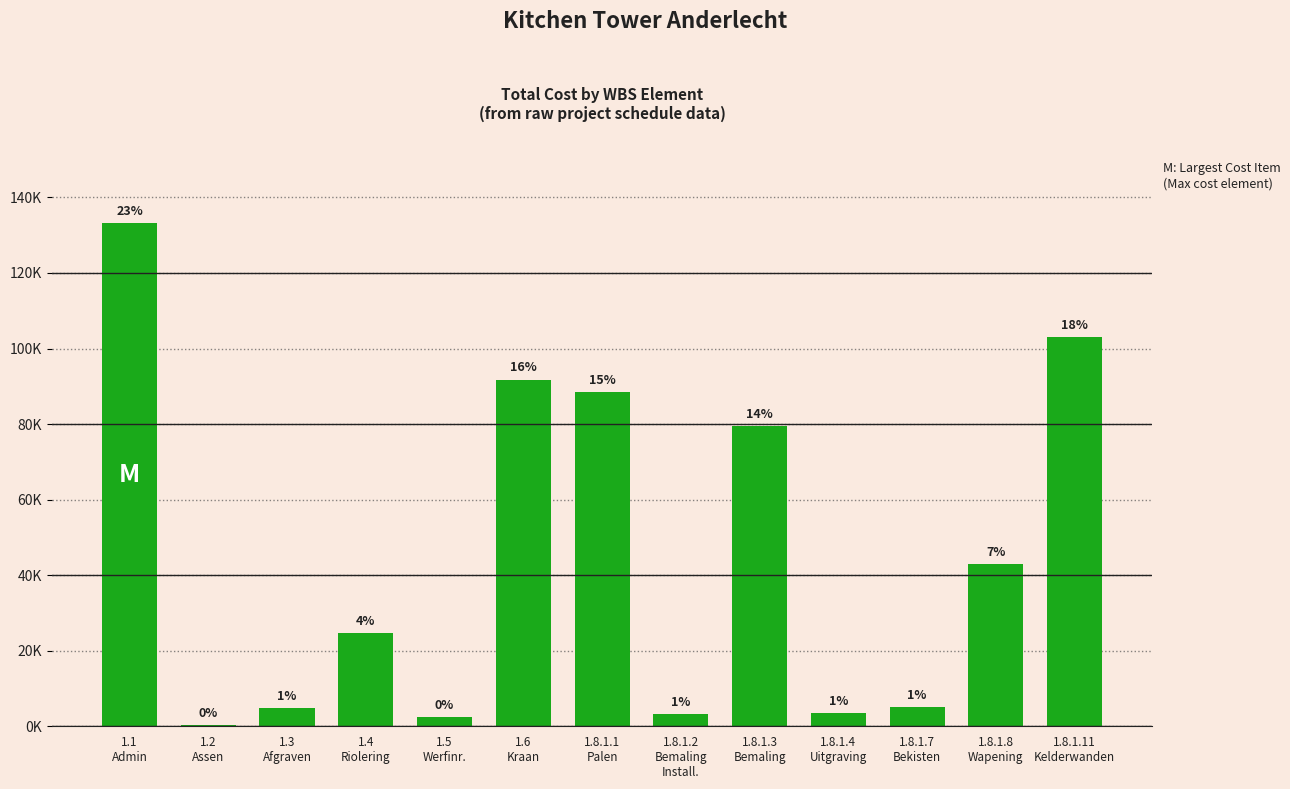

Reading right to left, transcribe all the data shown in this chart.

1.8.1.11
Kelderwanden=103030	1.8.1.8
Wapening=42880	1.8.1.7
Bekisten=4980	1.8.1.4
Uitgraving=3600	1.8.1.3
Bemaling=79442	1.8.1.2
Bemaling
Install.=3300	1.8.1.1
Palen=88510	1.6
Kraan=91800	1.5
Werfinr.=2400	1.4
Riolering=24800	1.3
Afgraven=4800	1.2
Assen=240	1.1
Admin=133200